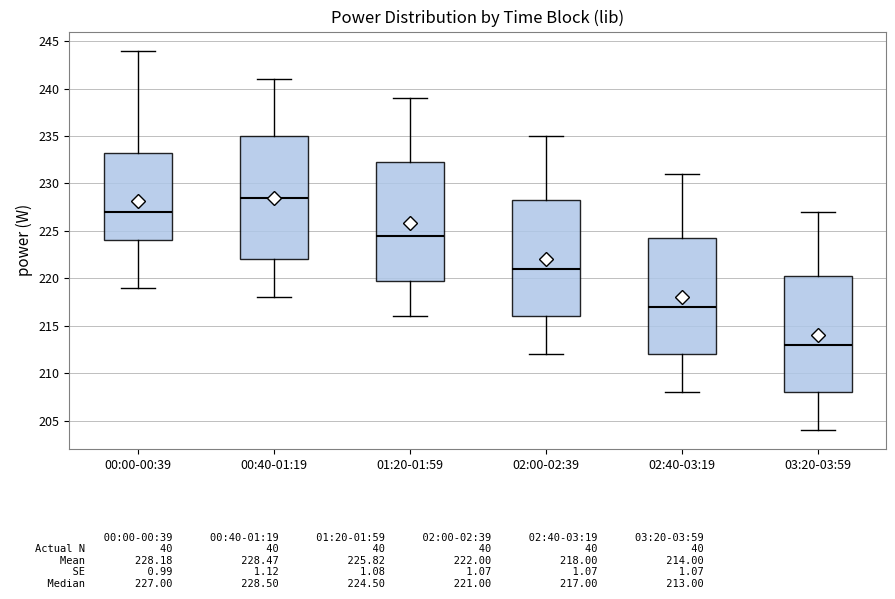

Reading left to right, read every box against the y-axis: the position of its median line, the range the box covers, and the ends of its whiskers. The values are not printed on the chart, so give them approximately, as read against the axis.

00:00-00:39: median 227.0, box 224.0 to 233.5, whiskers 219.0 to 244.0
00:40-01:19: median 228.5, box 222.0 to 235.0, whiskers 218.0 to 241.0
01:20-01:59: median 224.5, box 220.0 to 232.5, whiskers 216.0 to 239.0
02:00-02:39: median 221.0, box 216.0 to 228.5, whiskers 212.0 to 235.0
02:40-03:19: median 217.0, box 212.0 to 224.5, whiskers 208.0 to 231.0
03:20-03:59: median 213.0, box 208.0 to 220.5, whiskers 204.0 to 227.0